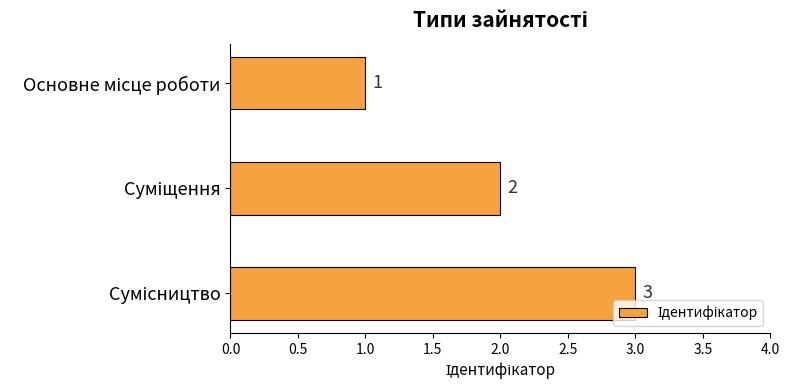

What is the sum of all values?

6